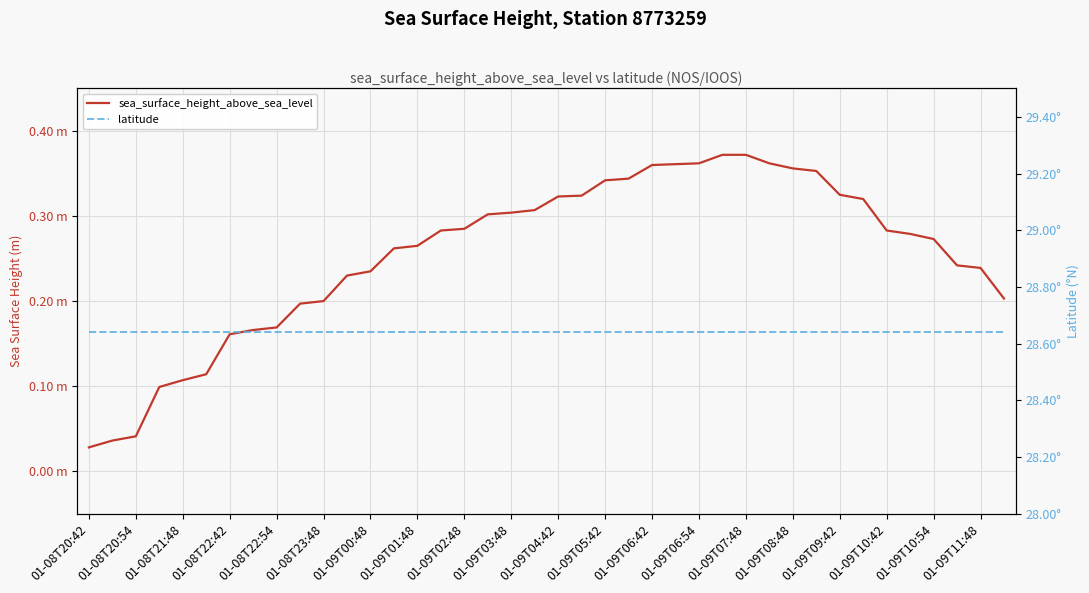

What is the value of the latitude point at the 4th from the left?

28.6